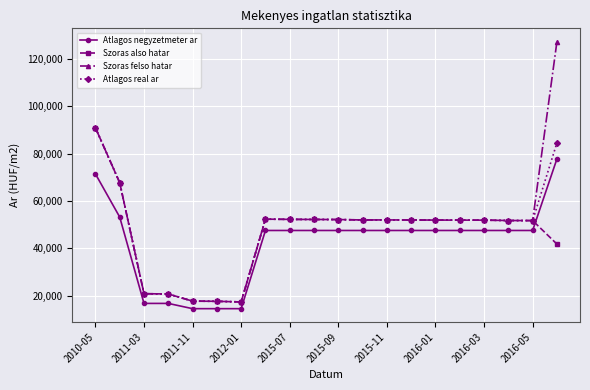

What is the lowest value of the Szoras felso hatar series?

17288